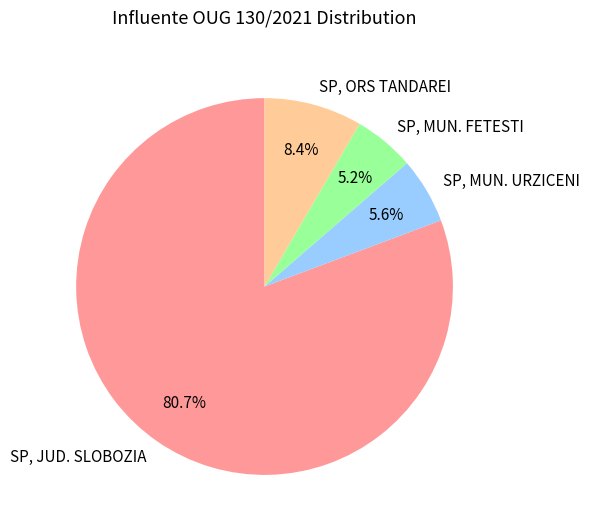

To the nearest percent, what portion does SP, MUN. URZICENI represent?

6%